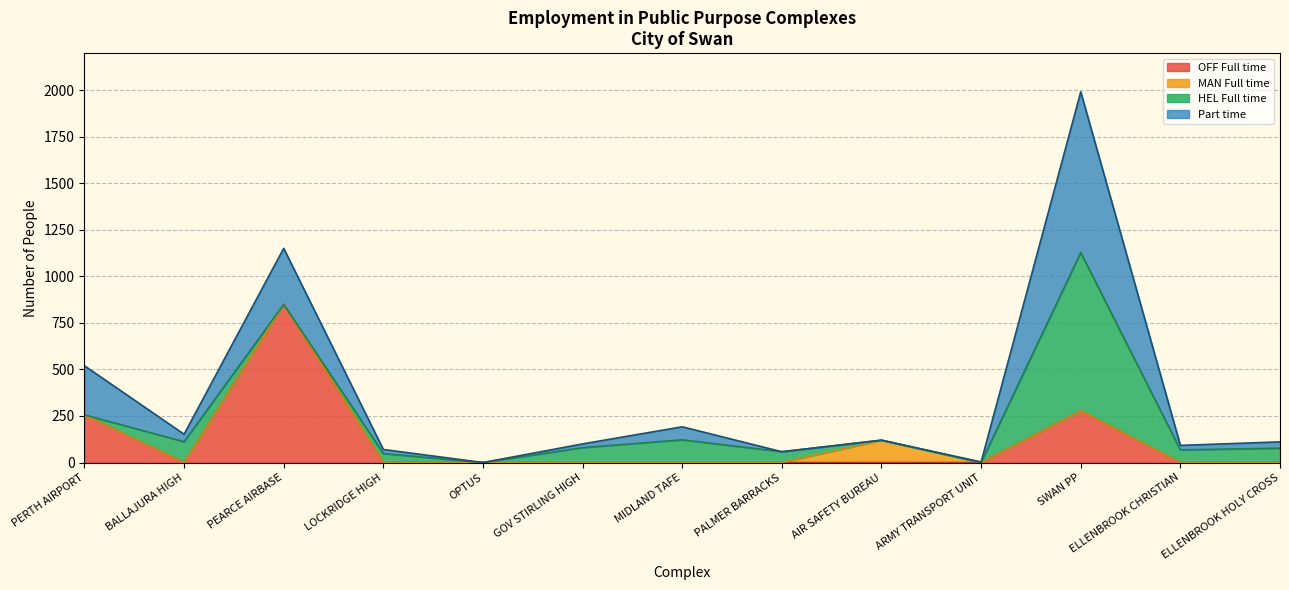

What is the total value across all series at ELLENBROOK CHRISTIAN?

92